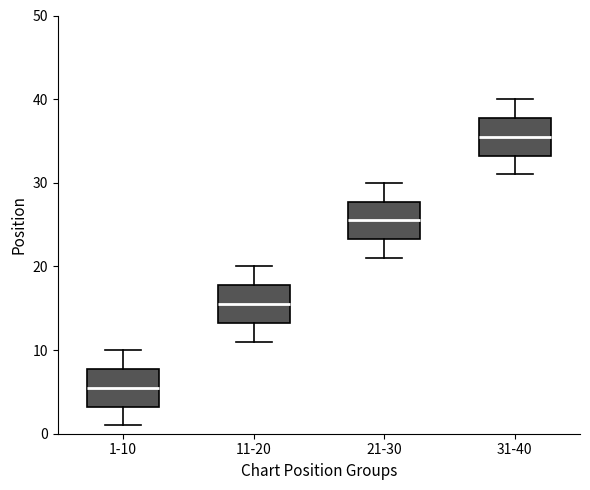

Which box's median line is the highest?

31-40